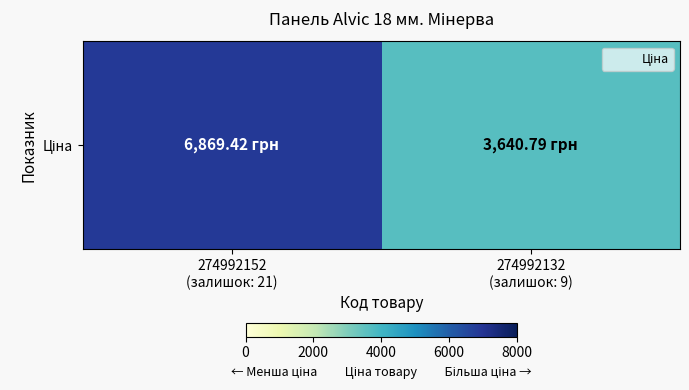

Is it true that the value at 274992132
(залишок: 9) is 3640.8?

True